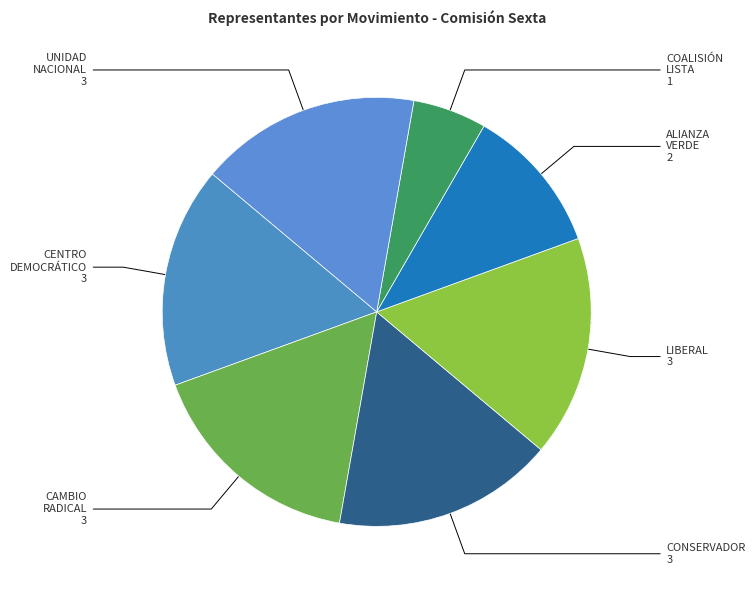

Rank the categories by value from highest to lowest.

CENTRO DEMOCRÁTICO, CAMBIO RADICAL, CONSERVADOR, LIBERAL, UNIDAD NACIONAL, ALIANZA VERDE, COALISIÓN LISTA DE LA DECENCIA